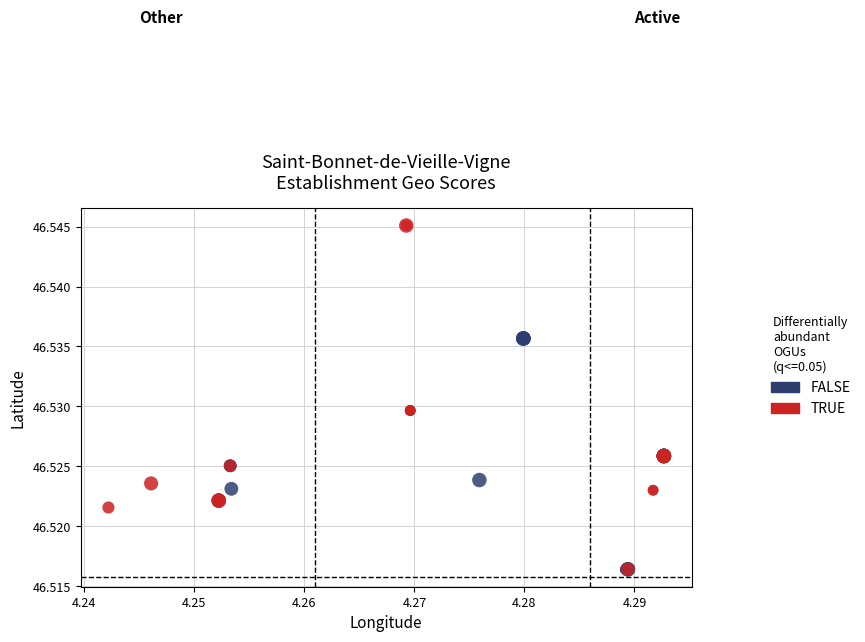

Which series has the largest Y range (max minus min)?

TRUE